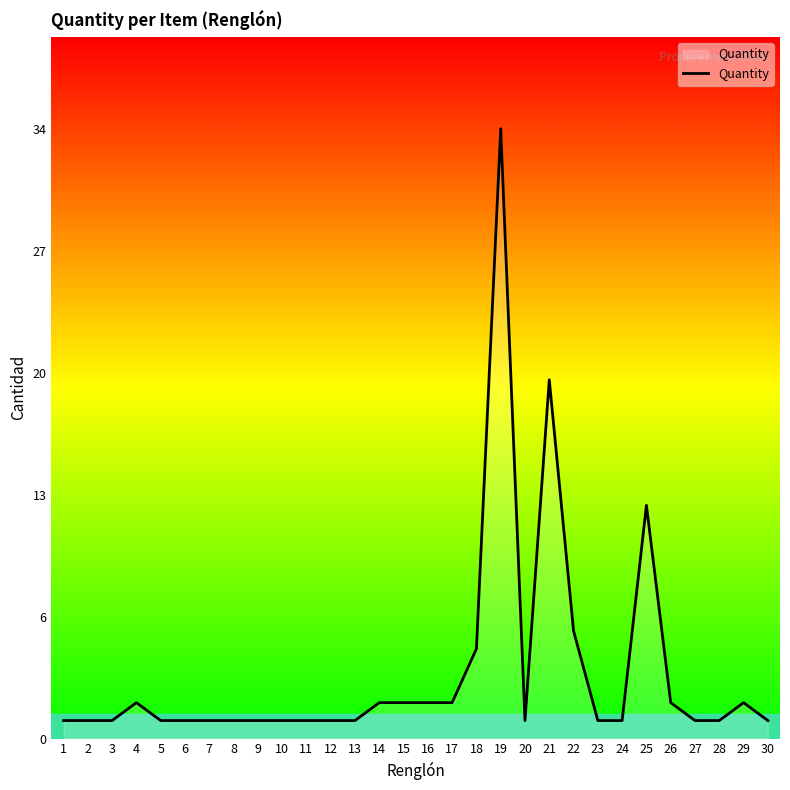

What is the difference between the second highest and second lowest values?

19